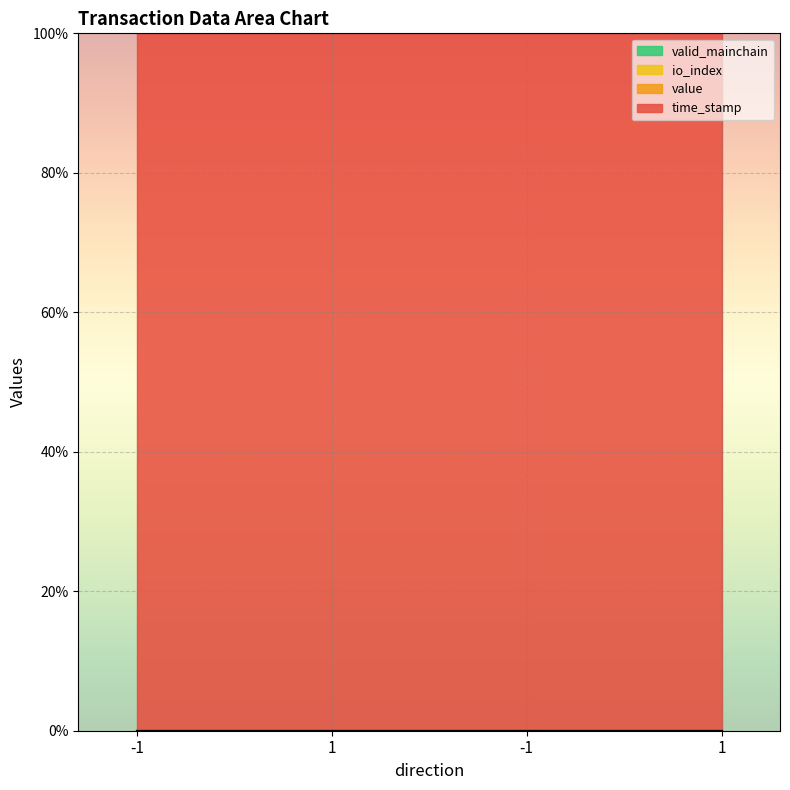

How many lines are shown in the chart?

4